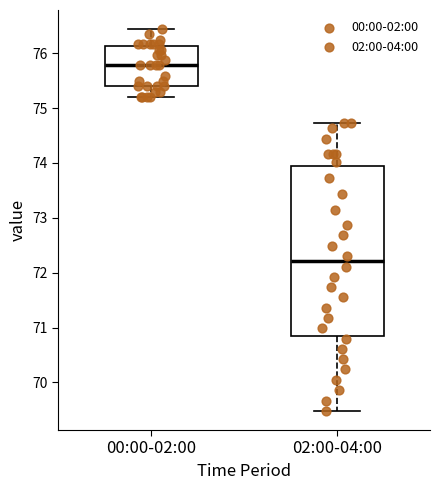

Reading left to right, read every box against the y-axis: the position of its median line, the range the box covers, and the ends of its whiskers. The values are not printed on the chart, so give them approximately, as read against the axis.

00:00-02:00: median 75.8, box 75.4 to 76.1, whiskers 75.2 to 76.4
02:00-04:00: median 72.2, box 70.8 to 73.9, whiskers 69.5 to 74.7